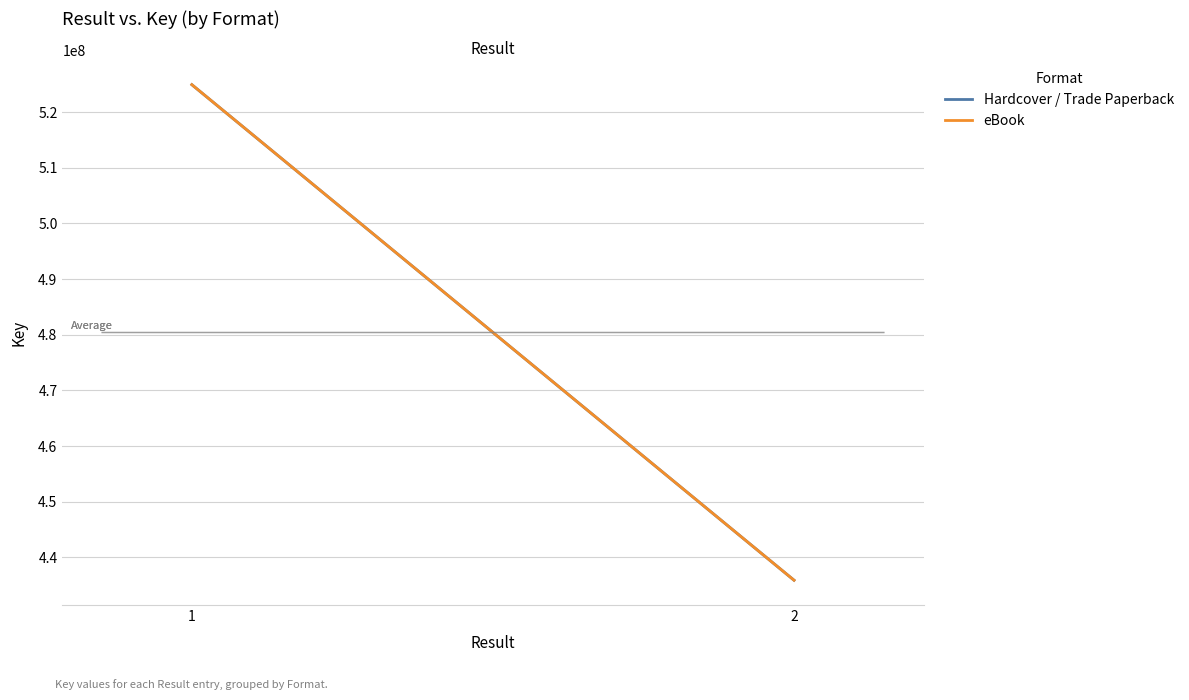

Between 1 and 2, which series saw the biggest shift?

Hardcover / Trade Paperback